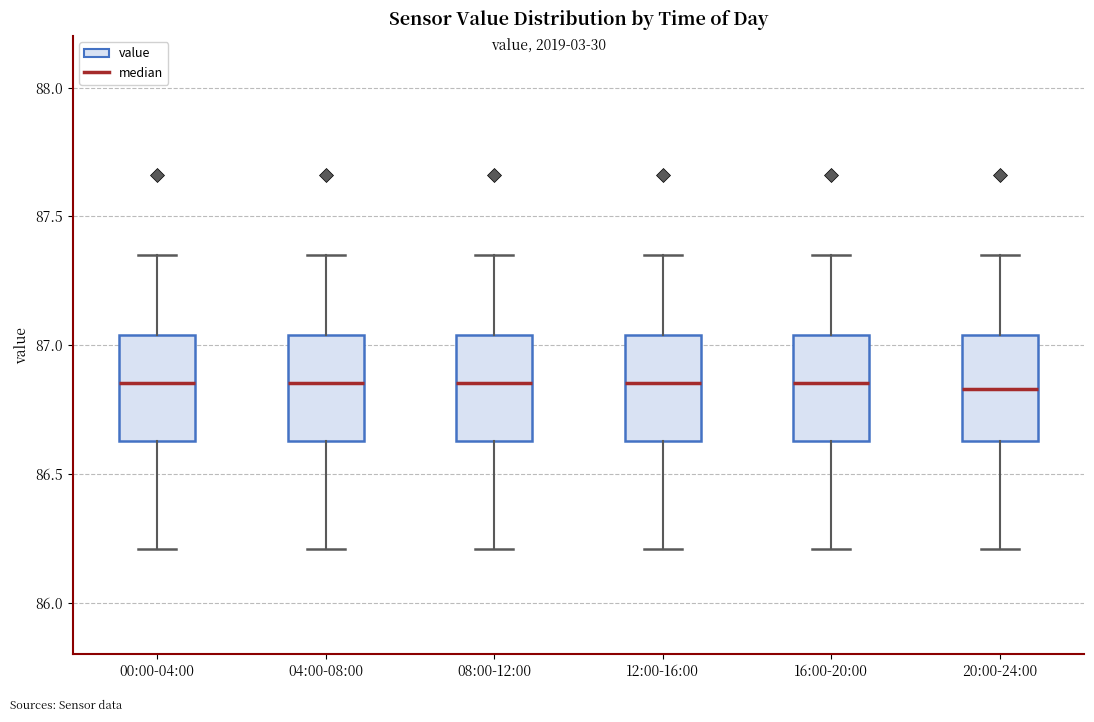

Where does the median line of the box for 12:00-16:00 sit on the y-axis? The values are not printed on the chart, so give them approximately, as read against the axis.

86.85